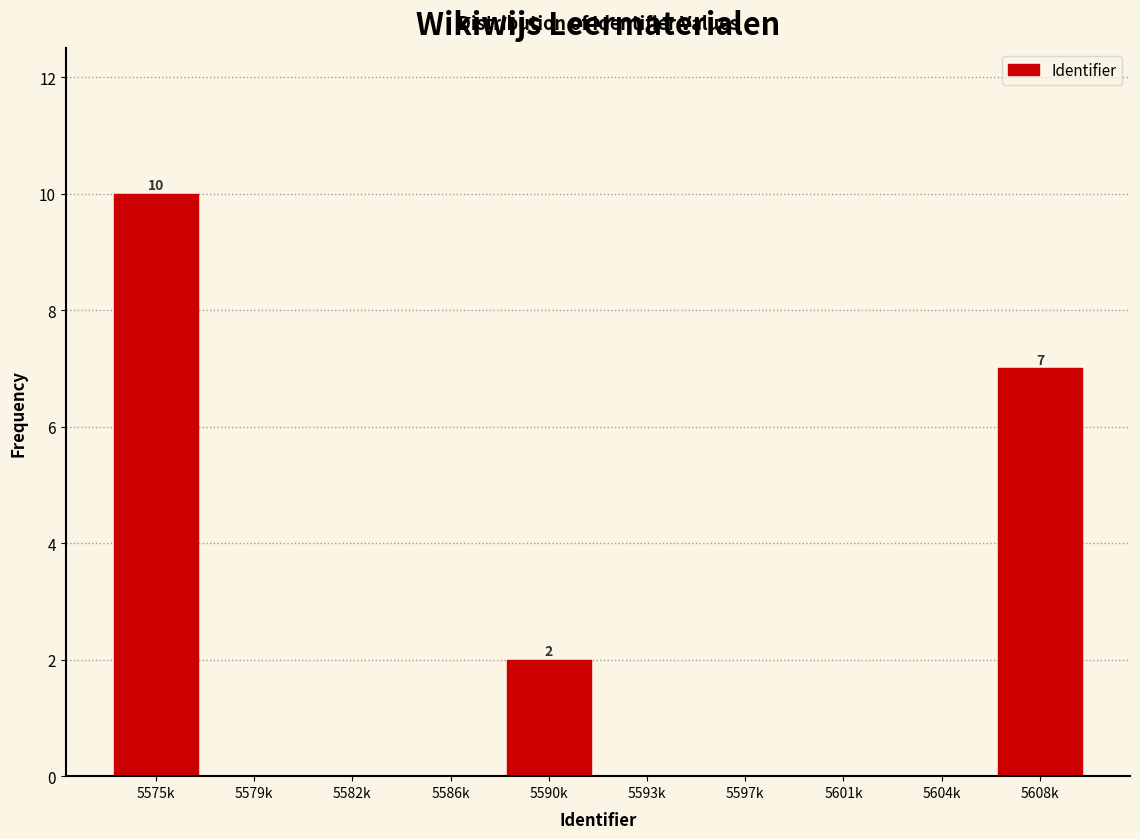

Reading left to right, what are all the values shown in this chart?

5575k=10	5579k=0	5582k=0	5586k=0	5590k=2	5593k=0	5597k=0	5601k=0	5604k=0	5608k=7